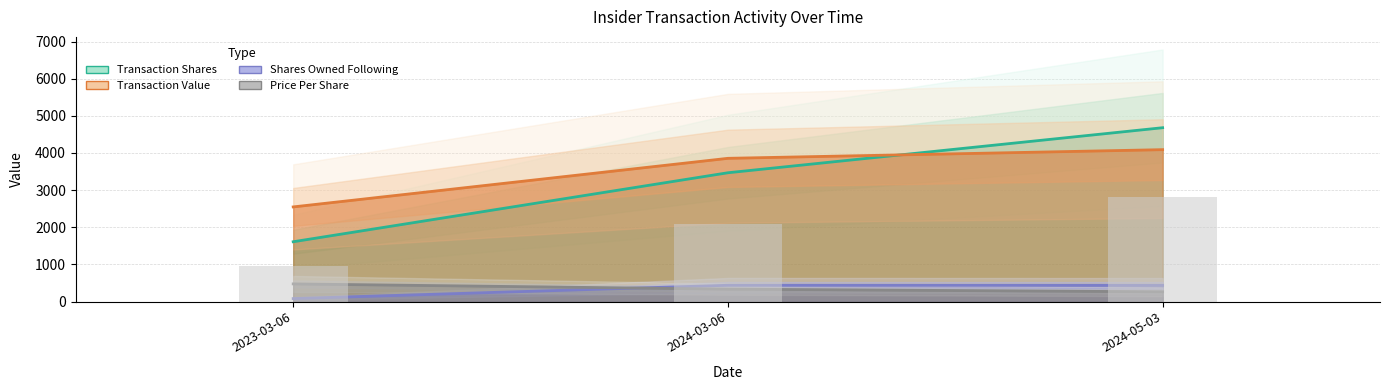

Rank the series at 2023-03-06 from lowest to highest value.

Shares Owned Following, Price Per Share, Transaction Shares, Transaction Value